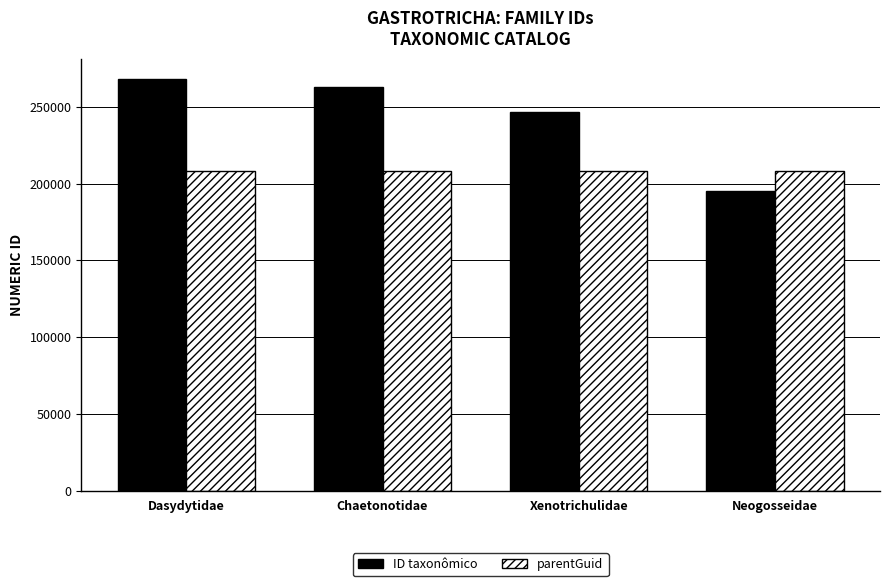

Count the number of data series in this chart.

2